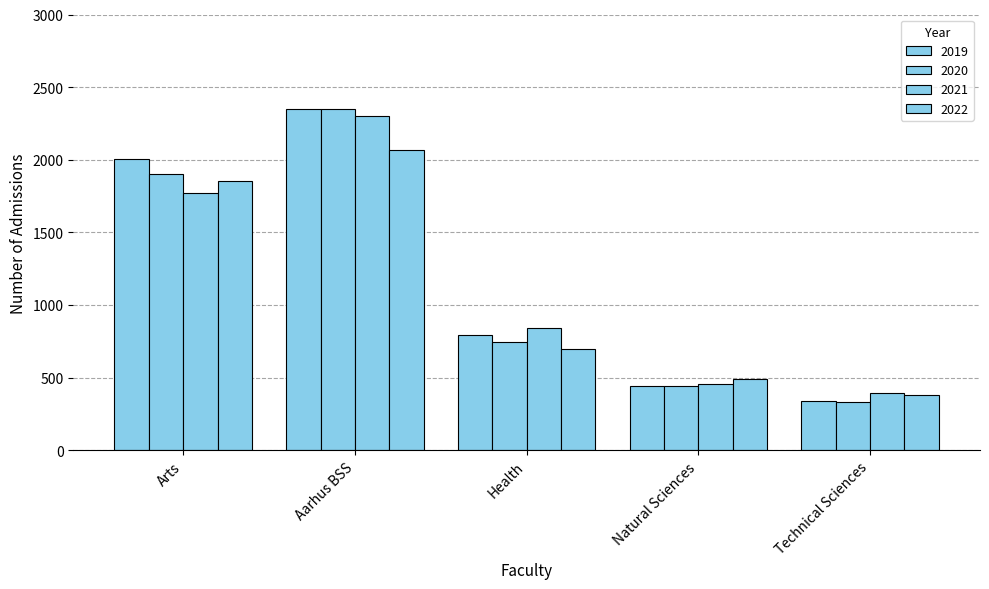

True or false: 2021 has a value of 685 at Technical Sciences.

False